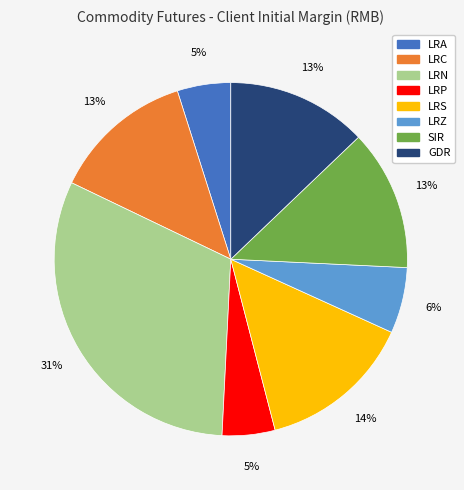

How many slices are in this pie chart?

8